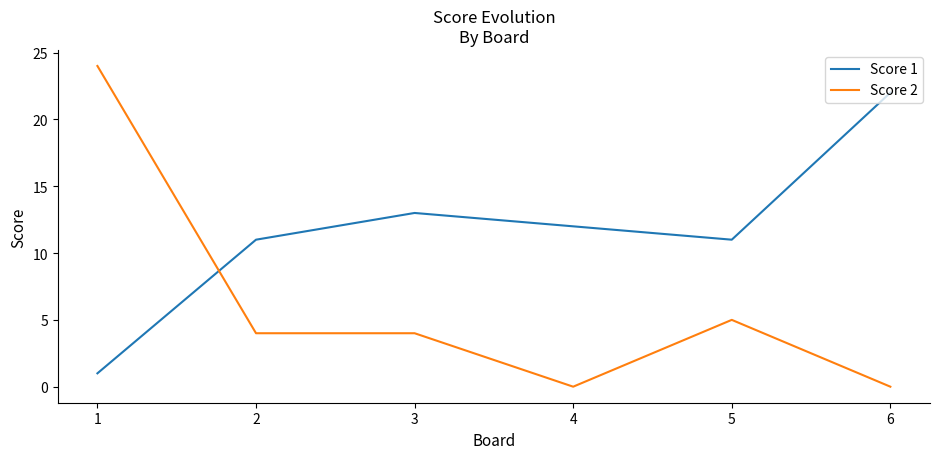

Which series changed the most between 4 and 6?

Score 1